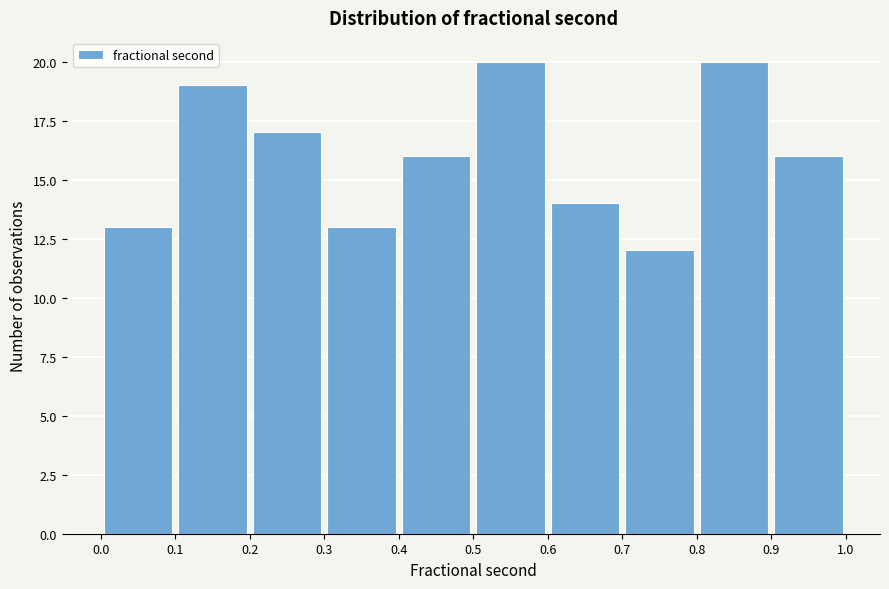

Reading left to right, transcribe this chart: for each bar, give the range it covers on the x-axis and its height. The values are not printed on the chart, so give them approximately, as read against the axis.

0.0 to 0.1: 13
0.1 to 0.2: 19
0.2 to 0.3: 17
0.3 to 0.4: 13
0.4 to 0.5: 16
0.5 to 0.6: 20
0.6 to 0.7: 14
0.7 to 0.8: 12
0.8 to 0.9: 20
0.9 to 1.0: 16